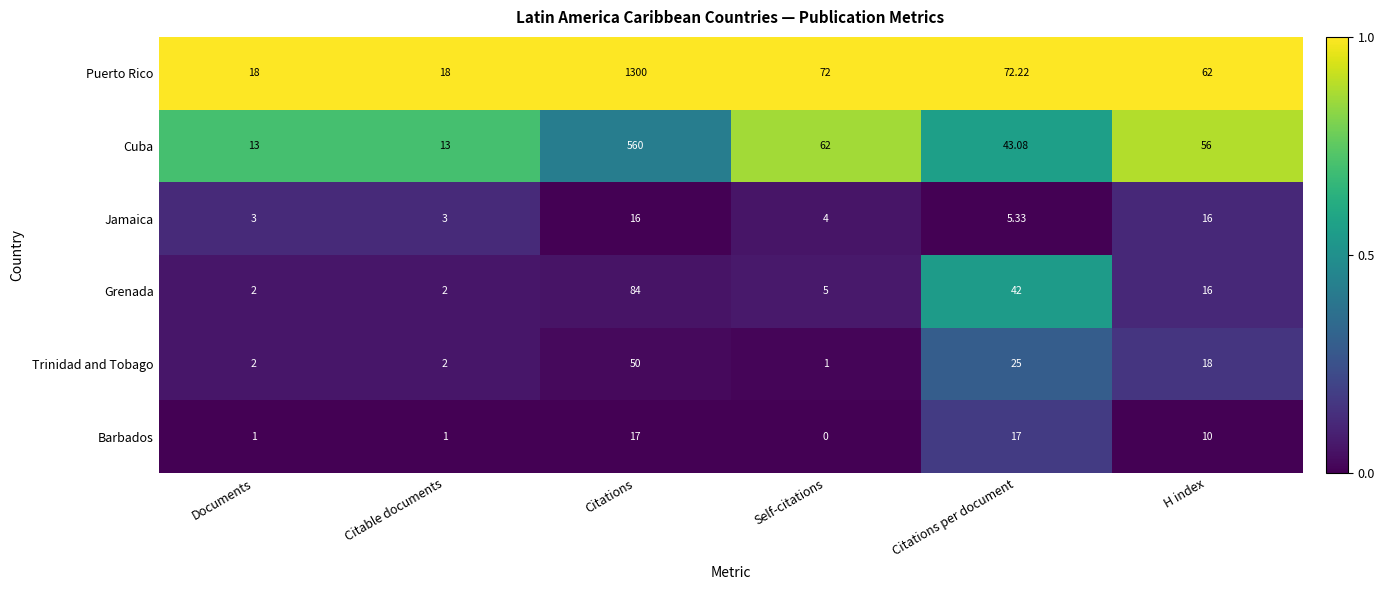

At which category does the chart reach its peak across all series?

Citations